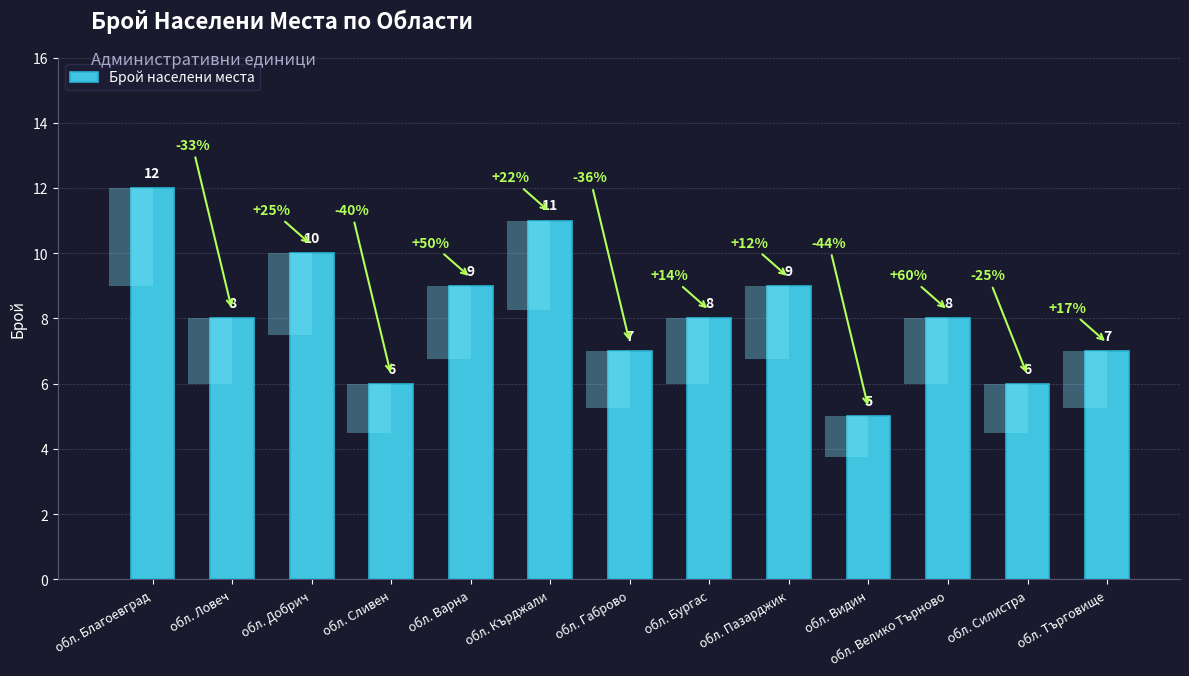

Reading right to left, list all the values displayed in this chart.

7	6	8	5	9	8	7	11	9	6	10	8	12